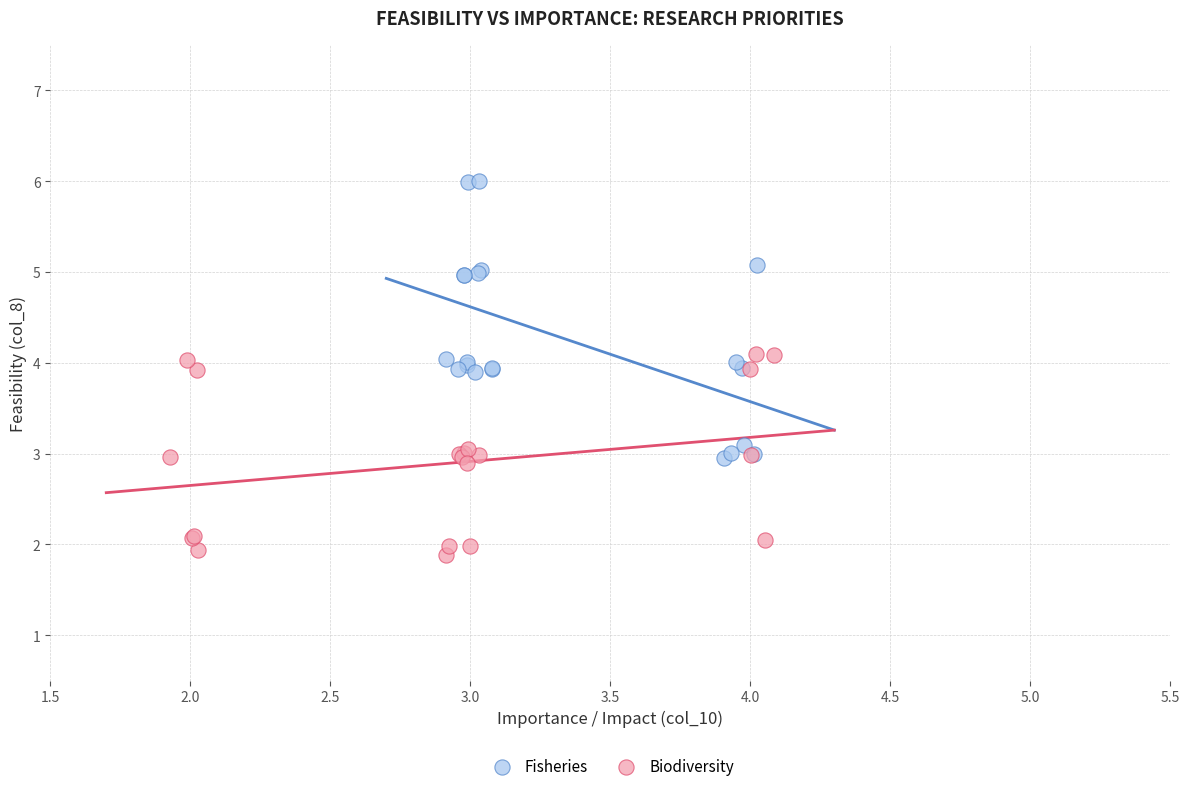

Which series contains the highest Y value?

Fisheries